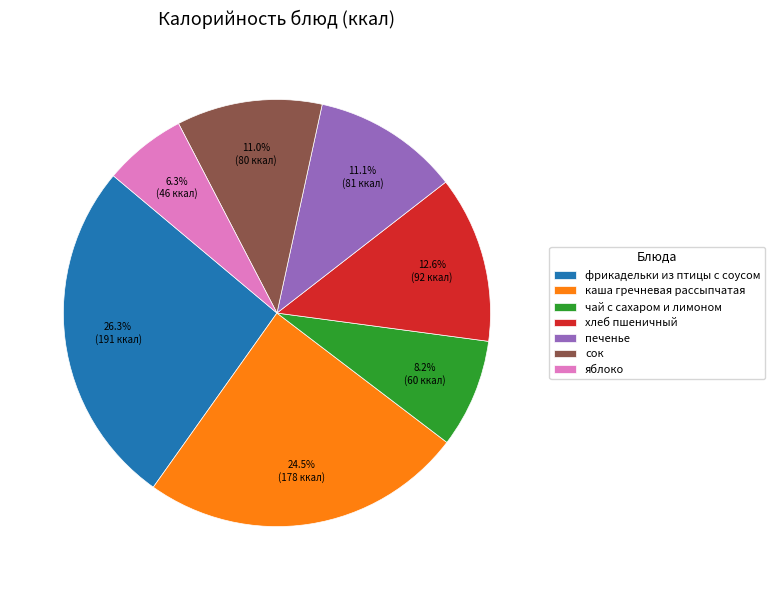

To the nearest percent, what portion does яблоко represent?

6%